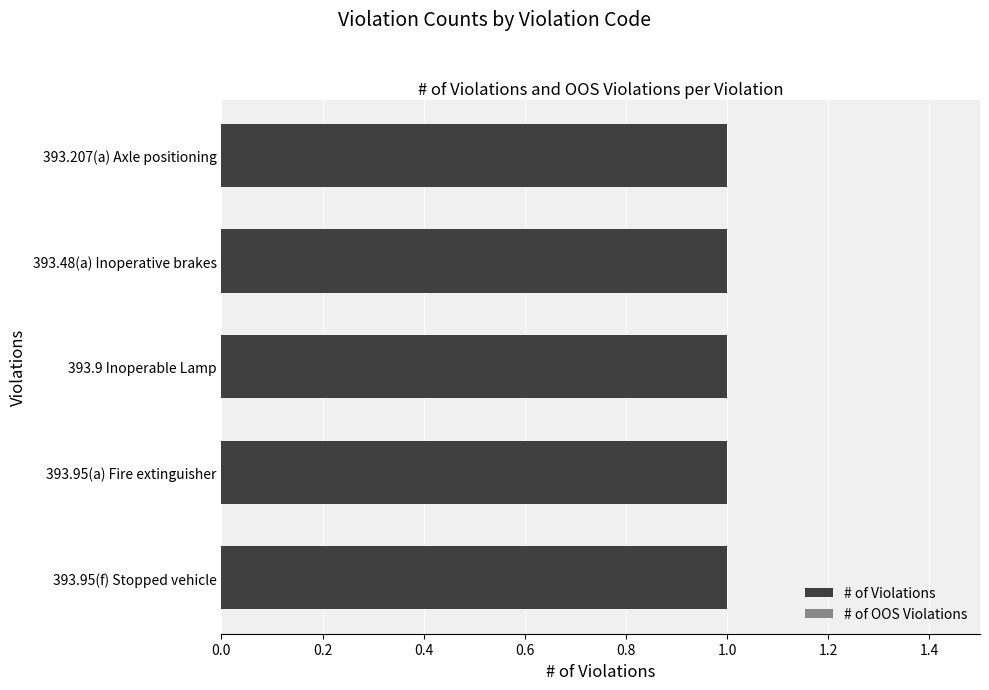

Which series has the widest spread of values?

# of Violations